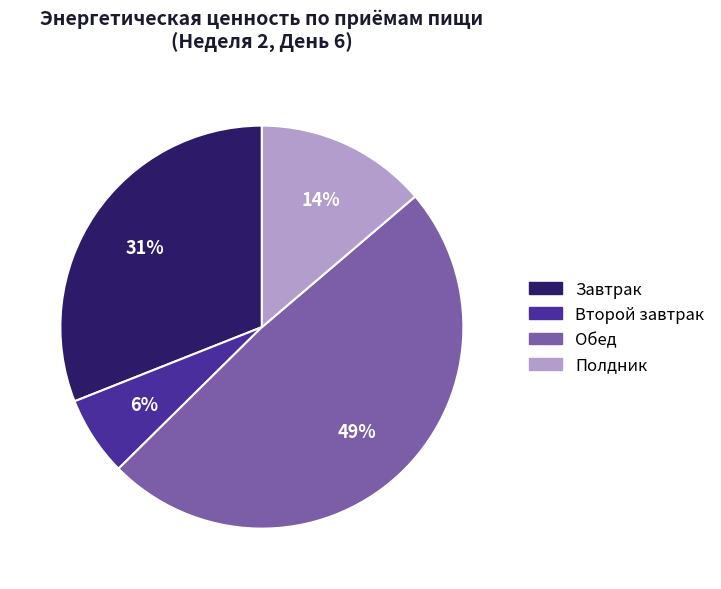

Which category has the biggest portion of the pie?

Обед